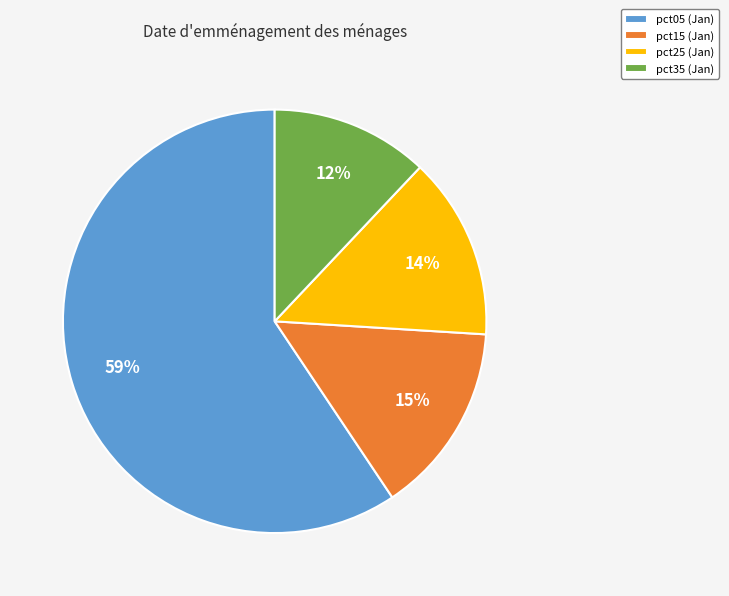

Rank the categories by value from highest to lowest.

pct05 (Jan), pct15 (Jan), pct25 (Jan), pct35 (Jan)